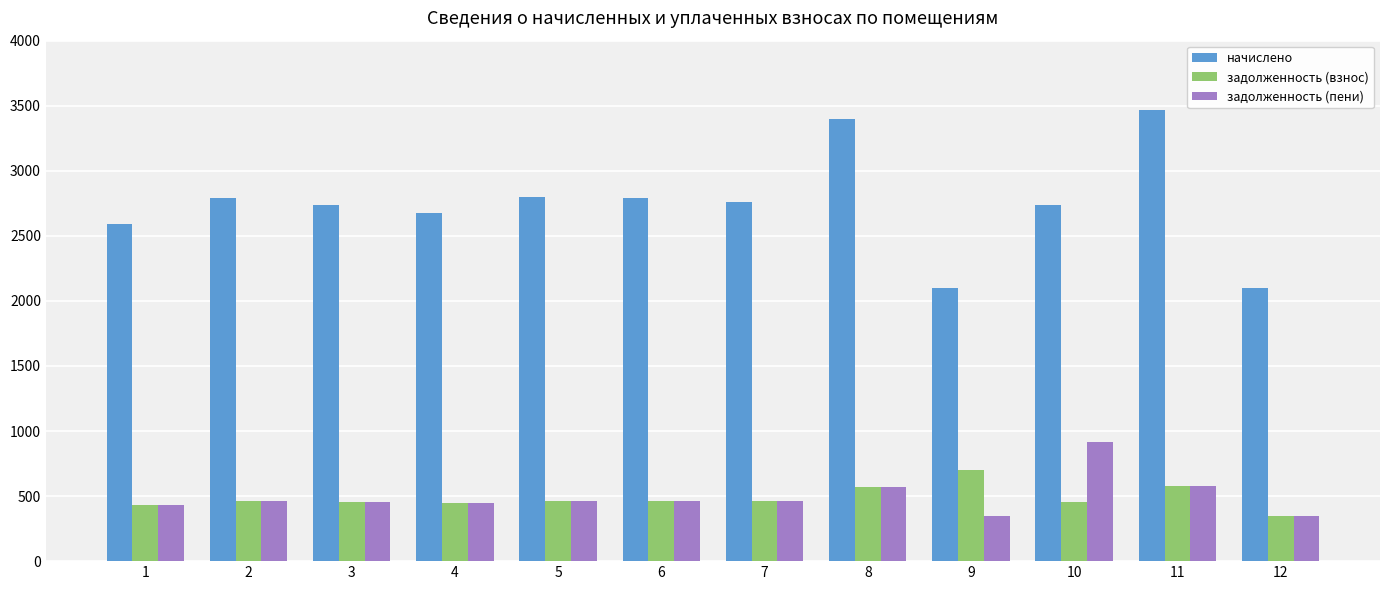

How many bars are there in total?

36